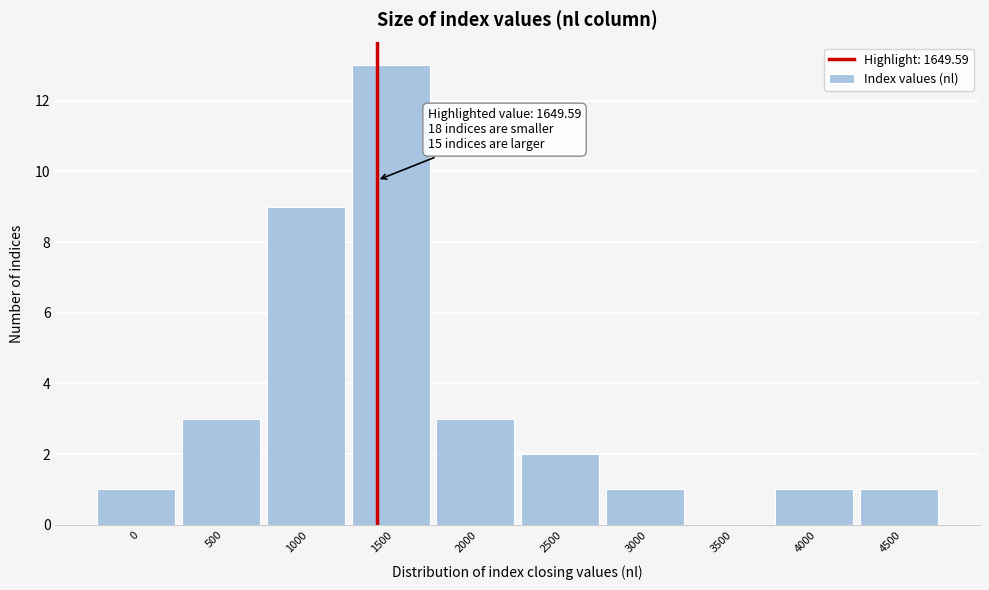

Reading left to right, what are all the values shown in this chart?

0=1	500=3	1000=9	1500=13	2000=3	2500=2	3000=1	3500=0	4000=1	4500=1